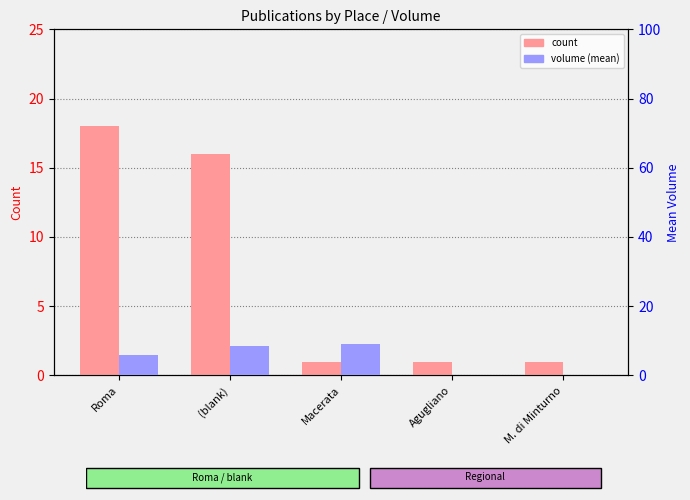

Which series has the largest range (max minus min)?

count